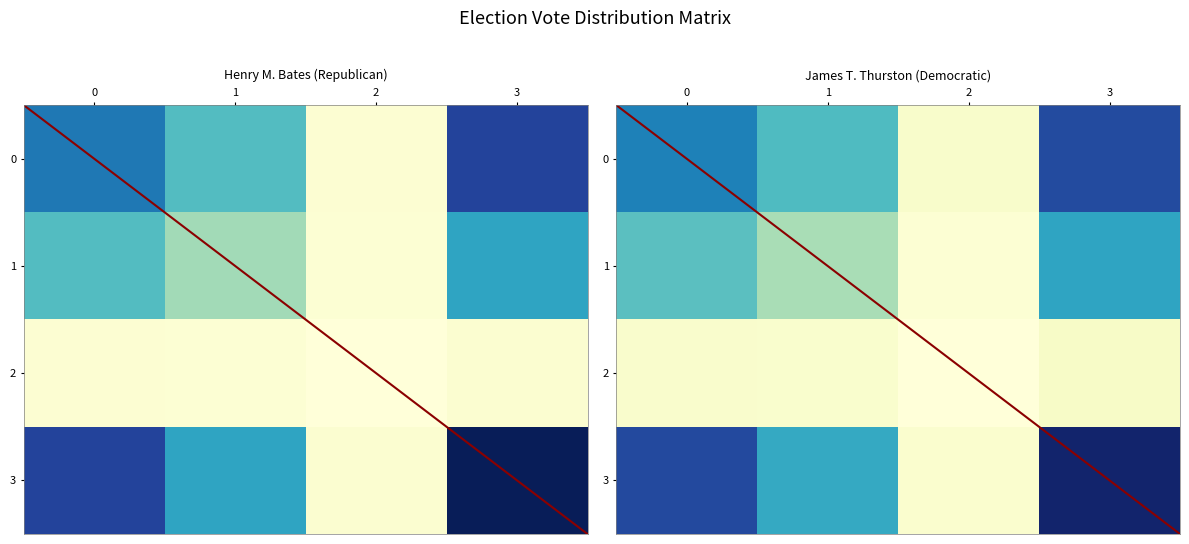

Rank the series by their average value, from lowest to highest.

2, 1, 0, 3